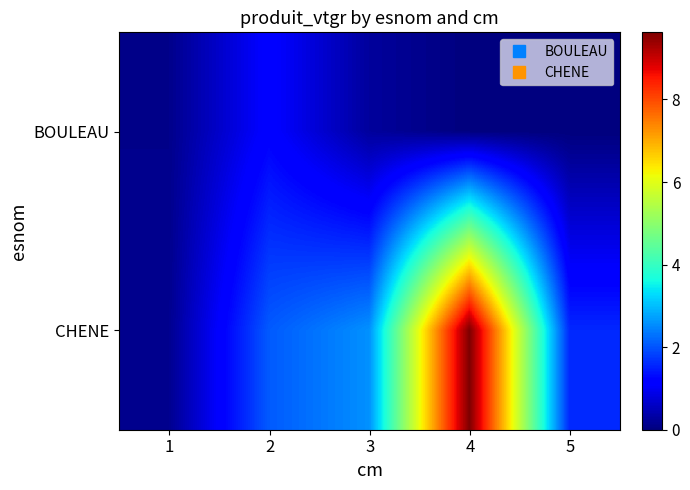

Between 3 and 5, which series saw the biggest shift?

CHENE